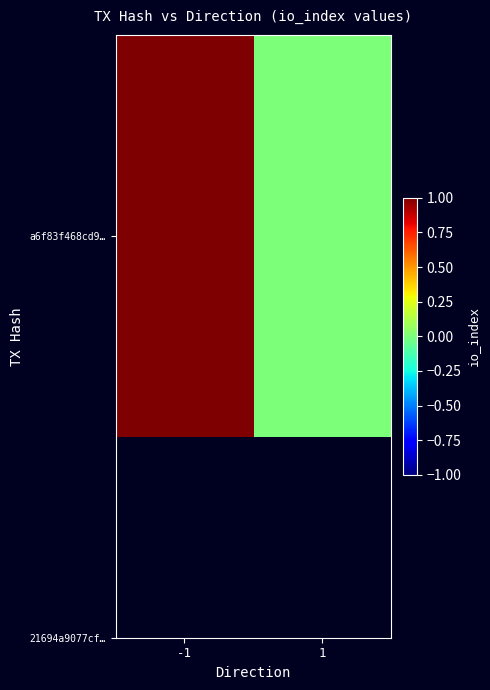

How many distinct data groups are displayed?

1